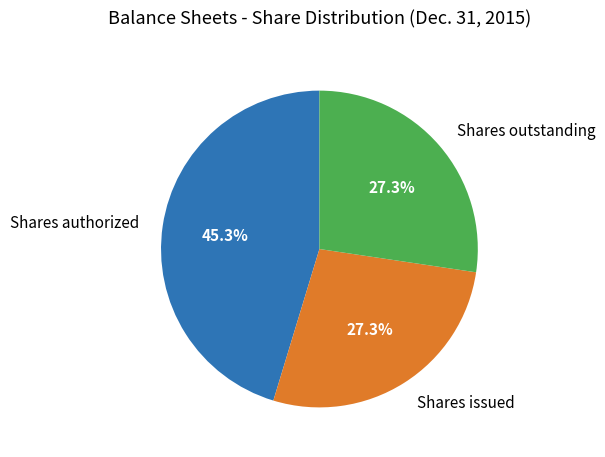

The Shares authorized slice represents 56% of the pie. True or false?

False